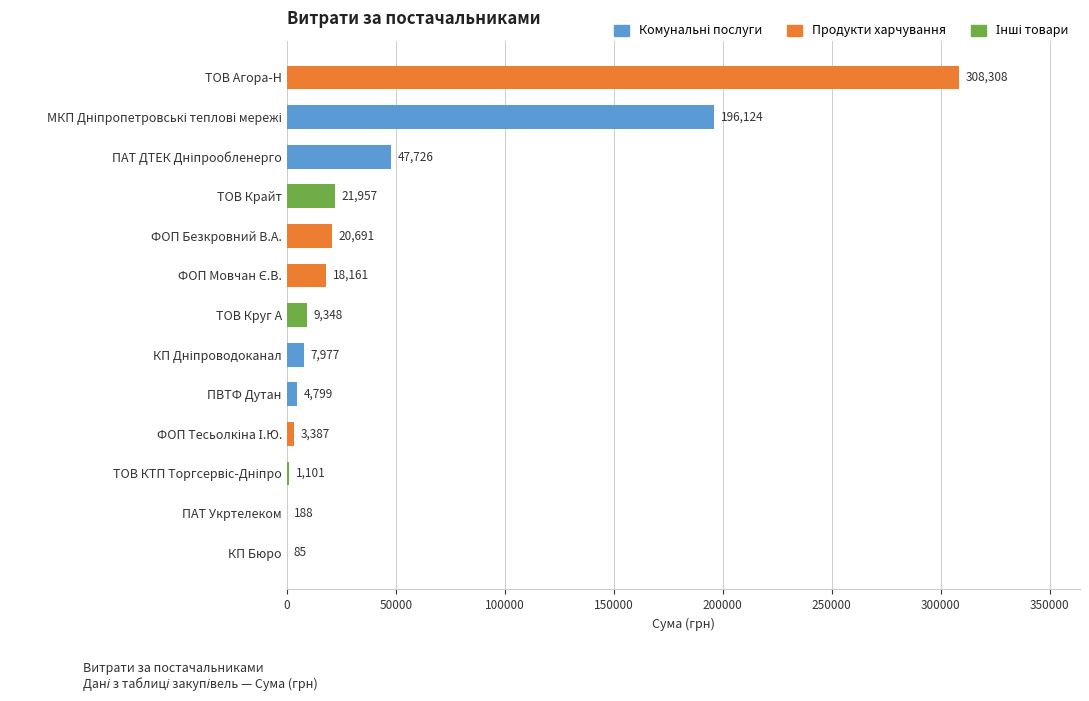

What is the greatest value displayed?

308308.2